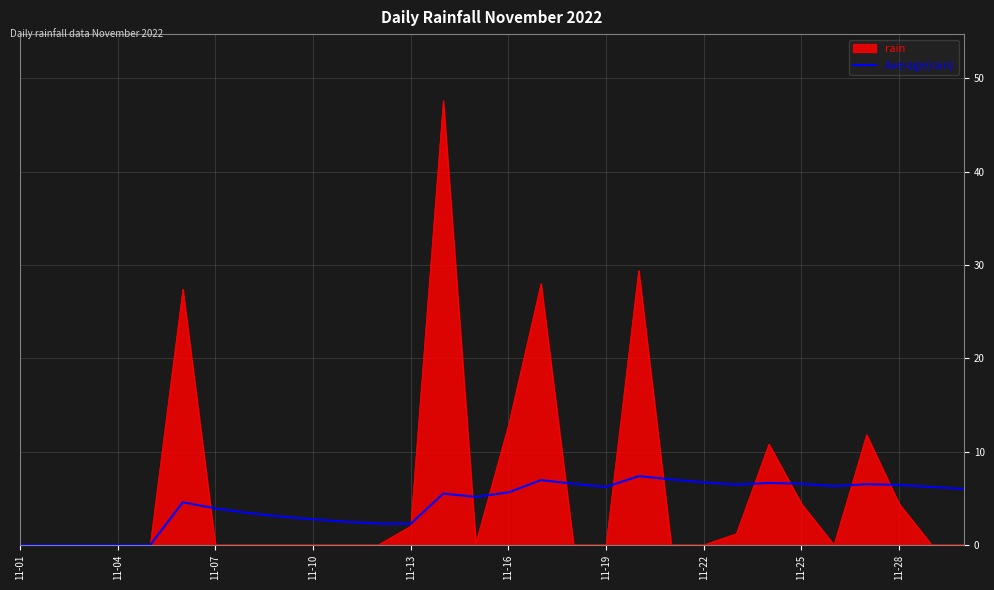

What is the highest value of the Average(rain) series?

7.4